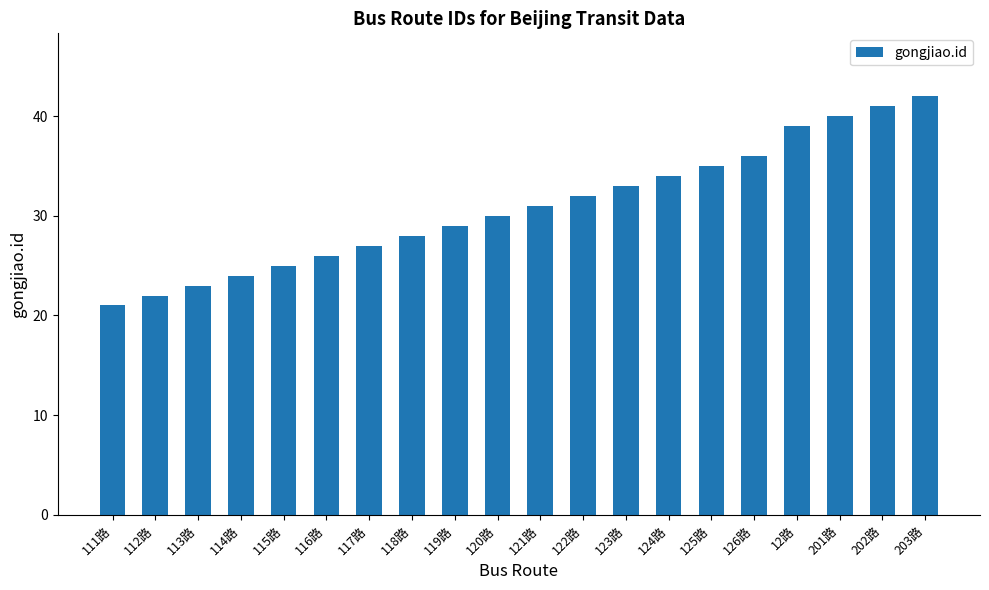

What is the greatest value displayed?

42